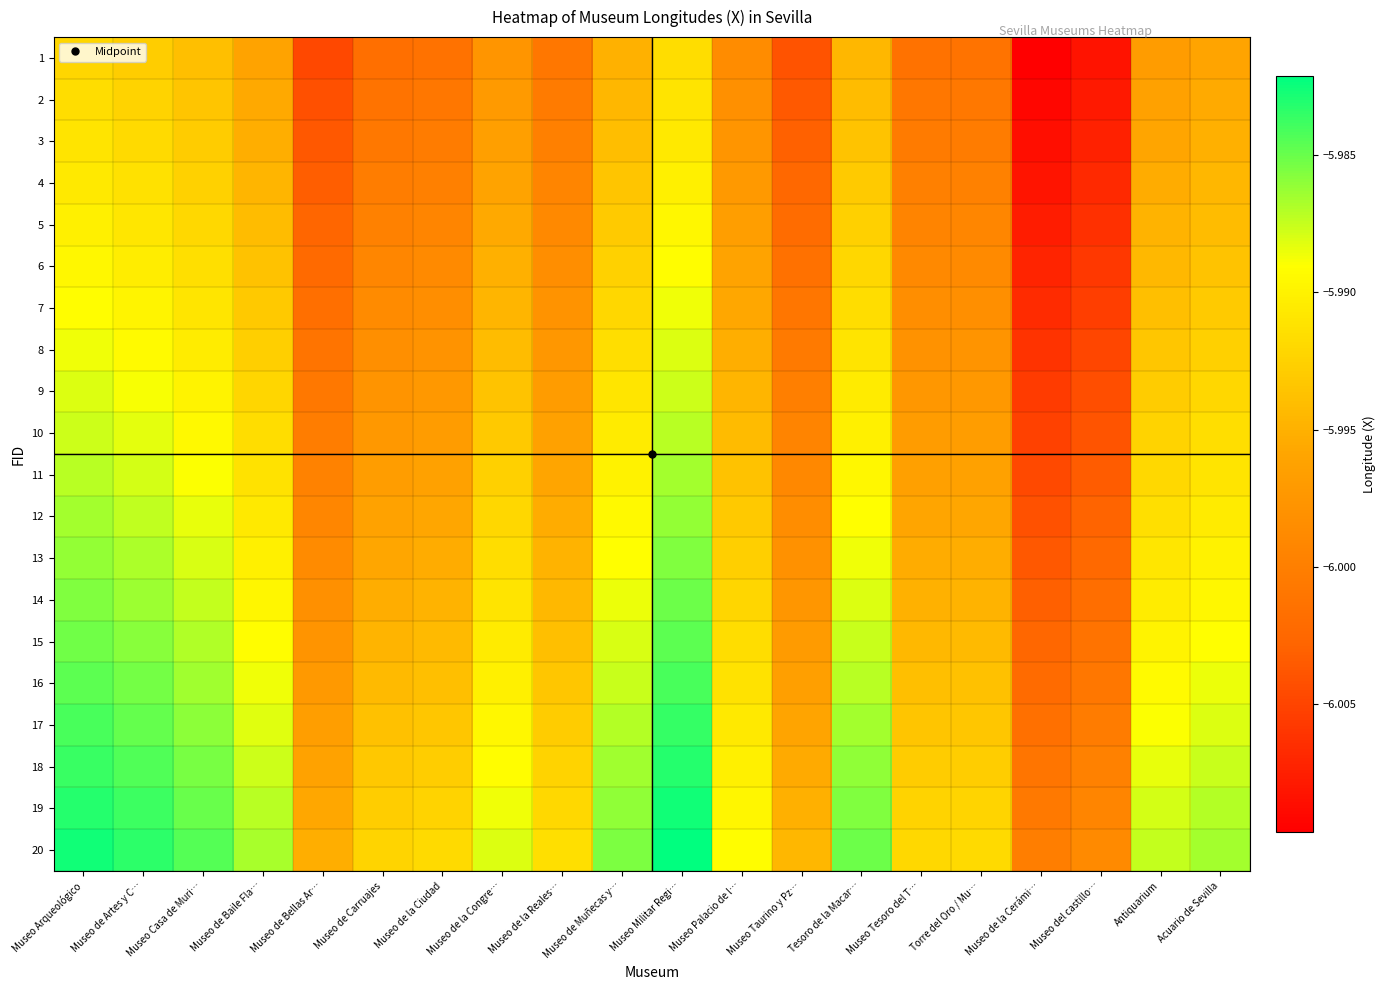

Reading left to right, what are all the values shown in this chart?

1: Museo Arqueológico=-6.0	Museo de Artes y C…=-6.0	Museo Casa de Muri…=-6.0	Museo de Baile Fla…=-6.0	Museo de Bellas Ar…=-6.0	Museo de Carruajes=-6.0	Museo de la Ciudad=-6.0	Museo de la Congre…=-6.0	Museo de la Reales…=-6.0	Museo de Muñecas y…=-6.0	Museo Militar Regi…=-6.0	Museo Palacio de l…=-6.0	Museo Taurino y Pz…=-6.0	Tesoro de la Macar…=-6.0	Museo Tesoro del T…=-6.0	Torre del Oro / Mu…=-6.0	Museo de la Cerámi…=-6.0	Museo del castillo…=-6.0	Antiquarium=-6.0	Acuario de Sevilla=-6.0
2: Museo Arqueológico=-6.0	Museo de Artes y C…=-6.0	Museo Casa de Muri…=-6.0	Museo de Baile Fla…=-6.0	Museo de Bellas Ar…=-6.0	Museo de Carruajes=-6.0	Museo de la Ciudad=-6.0	Museo de la Congre…=-6.0	Museo de la Reales…=-6.0	Museo de Muñecas y…=-6.0	Museo Militar Regi…=-6.0	Museo Palacio de l…=-6.0	Museo Taurino y Pz…=-6.0	Tesoro de la Macar…=-6.0	Museo Tesoro del T…=-6.0	Torre del Oro / Mu…=-6.0	Museo de la Cerámi…=-6.0	Museo del castillo…=-6.0	Antiquarium=-6.0	Acuario de Sevilla=-6.0
3: Museo Arqueológico=-6.0	Museo de Artes y C…=-6.0	Museo Casa de Muri…=-6.0	Museo de Baile Fla…=-6.0	Museo de Bellas Ar…=-6.0	Museo de Carruajes=-6.0	Museo de la Ciudad=-6.0	Museo de la Congre…=-6.0	Museo de la Reales…=-6.0	Museo de Muñecas y…=-6.0	Museo Militar Regi…=-6.0	Museo Palacio de l…=-6.0	Museo Taurino y Pz…=-6.0	Tesoro de la Macar…=-6.0	Museo Tesoro del T…=-6.0	Torre del Oro / Mu…=-6.0	Museo de la Cerámi…=-6.0	Museo del castillo…=-6.0	Antiquarium=-6.0	Acuario de Sevilla=-6.0
4: Museo Arqueológico=-6.0	Museo de Artes y C…=-6.0	Museo Casa de Muri…=-6.0	Museo de Baile Fla…=-6.0	Museo de Bellas Ar…=-6.0	Museo de Carruajes=-6.0	Museo de la Ciudad=-6.0	Museo de la Congre…=-6.0	Museo de la Reales…=-6.0	Museo de Muñecas y…=-6.0	Museo Militar Regi…=-6.0	Museo Palacio de l…=-6.0	Museo Taurino y Pz…=-6.0	Tesoro de la Macar…=-6.0	Museo Tesoro del T…=-6.0	Torre del Oro / Mu…=-6.0	Museo de la Cerámi…=-6.0	Museo del castillo…=-6.0	Antiquarium=-6.0	Acuario de Sevilla=-6.0
5: Museo Arqueológico=-6.0	Museo de Artes y C…=-6.0	Museo Casa de Muri…=-6.0	Museo de Baile Fla…=-6.0	Museo de Bellas Ar…=-6.0	Museo de Carruajes=-6.0	Museo de la Ciudad=-6.0	Museo de la Congre…=-6.0	Museo de la Reales…=-6.0	Museo de Muñecas y…=-6.0	Museo Militar Regi…=-6.0	Museo Palacio de l…=-6.0	Museo Taurino y Pz…=-6.0	Tesoro de la Macar…=-6.0	Museo Tesoro del T…=-6.0	Torre del Oro / Mu…=-6.0	Museo de la Cerámi…=-6.0	Museo del castillo…=-6.0	Antiquarium=-6.0	Acuario de Sevilla=-6.0
6: Museo Arqueológico=-6.0	Museo de Artes y C…=-6.0	Museo Casa de Muri…=-6.0	Museo de Baile Fla…=-6.0	Museo de Bellas Ar…=-6.0	Museo de Carruajes=-6.0	Museo de la Ciudad=-6.0	Museo de la Congre…=-6.0	Museo de la Reales…=-6.0	Museo de Muñecas y…=-6.0	Museo Militar Regi…=-6.0	Museo Palacio de l…=-6.0	Museo Taurino y Pz…=-6.0	Tesoro de la Macar…=-6.0	Museo Tesoro del T…=-6.0	Torre del Oro / Mu…=-6.0	Museo de la Cerámi…=-6.0	Museo del castillo…=-6.0	Antiquarium=-6.0	Acuario de Sevilla=-6.0
7: Museo Arqueológico=-6.0	Museo de Artes y C…=-6.0	Museo Casa de Muri…=-6.0	Museo de Baile Fla…=-6.0	Museo de Bellas Ar…=-6.0	Museo de Carruajes=-6.0	Museo de la Ciudad=-6.0	Museo de la Congre…=-6.0	Museo de la Reales…=-6.0	Museo de Muñecas y…=-6.0	Museo Militar Regi…=-6.0	Museo Palacio de l…=-6.0	Museo Taurino y Pz…=-6.0	Tesoro de la Macar…=-6.0	Museo Tesoro del T…=-6.0	Torre del Oro / Mu…=-6.0	Museo de la Cerámi…=-6.0	Museo del castillo…=-6.0	Antiquarium=-6.0	Acuario de Sevilla=-6.0
8: Museo Arqueológico=-6.0	Museo de Artes y C…=-6.0	Museo Casa de Muri…=-6.0	Museo de Baile Fla…=-6.0	Museo de Bellas Ar…=-6.0	Museo de Carruajes=-6.0	Museo de la Ciudad=-6.0	Museo de la Congre…=-6.0	Museo de la Reales…=-6.0	Museo de Muñecas y…=-6.0	Museo Militar Regi…=-6.0	Museo Palacio de l…=-6.0	Museo Taurino y Pz…=-6.0	Tesoro de la Macar…=-6.0	Museo Tesoro del T…=-6.0	Torre del Oro / Mu…=-6.0	Museo de la Cerámi…=-6.0	Museo del castillo…=-6.0	Antiquarium=-6.0	Acuario de Sevilla=-6.0
9: Museo Arqueológico=-6.0	Museo de Artes y C…=-6.0	Museo Casa de Muri…=-6.0	Museo de Baile Fla…=-6.0	Museo de Bellas Ar…=-6.0	Museo de Carruajes=-6.0	Museo de la Ciudad=-6.0	Museo de la Congre…=-6.0	Museo de la Reales…=-6.0	Museo de Muñecas y…=-6.0	Museo Militar Regi…=-6.0	Museo Palacio de l…=-6.0	Museo Taurino y Pz…=-6.0	Tesoro de la Macar…=-6.0	Museo Tesoro del T…=-6.0	Torre del Oro / Mu…=-6.0	Museo de la Cerámi…=-6.0	Museo del castillo…=-6.0	Antiquarium=-6.0	Acuario de Sevilla=-6.0
10: Museo Arqueológico=-6.0	Museo de Artes y C…=-6.0	Museo Casa de Muri…=-6.0	Museo de Baile Fla…=-6.0	Museo de Bellas Ar…=-6.0	Museo de Carruajes=-6.0	Museo de la Ciudad=-6.0	Museo de la Congre…=-6.0	Museo de la Reales…=-6.0	Museo de Muñecas y…=-6.0	Museo Militar Regi…=-6.0	Museo Palacio de l…=-6.0	Museo Taurino y Pz…=-6.0	Tesoro de la Macar…=-6.0	Museo Tesoro del T…=-6.0	Torre del Oro / Mu…=-6.0	Museo de la Cerámi…=-6.0	Museo del castillo…=-6.0	Antiquarium=-6.0	Acuario de Sevilla=-6.0
11: Museo Arqueológico=-6.0	Museo de Artes y C…=-6.0	Museo Casa de Muri…=-6.0	Museo de Baile Fla…=-6.0	Museo de Bellas Ar…=-6.0	Museo de Carruajes=-6.0	Museo de la Ciudad=-6.0	Museo de la Congre…=-6.0	Museo de la Reales…=-6.0	Museo de Muñecas y…=-6.0	Museo Militar Regi…=-6.0	Museo Palacio de l…=-6.0	Museo Taurino y Pz…=-6.0	Tesoro de la Macar…=-6.0	Museo Tesoro del T…=-6.0	Torre del Oro / Mu…=-6.0	Museo de la Cerámi…=-6.0	Museo del castillo…=-6.0	Antiquarium=-6.0	Acuario de Sevilla=-6.0
12: Museo Arqueológico=-6.0	Museo de Artes y C…=-6.0	Museo Casa de Muri…=-6.0	Museo de Baile Fla…=-6.0	Museo de Bellas Ar…=-6.0	Museo de Carruajes=-6.0	Museo de la Ciudad=-6.0	Museo de la Congre…=-6.0	Museo de la Reales…=-6.0	Museo de Muñecas y…=-6.0	Museo Militar Regi…=-6.0	Museo Palacio de l…=-6.0	Museo Taurino y Pz…=-6.0	Tesoro de la Macar…=-6.0	Museo Tesoro del T…=-6.0	Torre del Oro / Mu…=-6.0	Museo de la Cerámi…=-6.0	Museo del castillo…=-6.0	Antiquarium=-6.0	Acuario de Sevilla=-6.0
13: Museo Arqueológico=-6.0	Museo de Artes y C…=-6.0	Museo Casa de Muri…=-6.0	Museo de Baile Fla…=-6.0	Museo de Bellas Ar…=-6.0	Museo de Carruajes=-6.0	Museo de la Ciudad=-6.0	Museo de la Congre…=-6.0	Museo de la Reales…=-6.0	Museo de Muñecas y…=-6.0	Museo Militar Regi…=-6.0	Museo Palacio de l…=-6.0	Museo Taurino y Pz…=-6.0	Tesoro de la Macar…=-6.0	Museo Tesoro del T…=-6.0	Torre del Oro / Mu…=-6.0	Museo de la Cerámi…=-6.0	Museo del castillo…=-6.0	Antiquarium=-6.0	Acuario de Sevilla=-6.0
14: Museo Arqueológico=-6.0	Museo de Artes y C…=-6.0	Museo Casa de Muri…=-6.0	Museo de Baile Fla…=-6.0	Museo de Bellas Ar…=-6.0	Museo de Carruajes=-6.0	Museo de la Ciudad=-6.0	Museo de la Congre…=-6.0	Museo de la Reales…=-6.0	Museo de Muñecas y…=-6.0	Museo Militar Regi…=-6.0	Museo Palacio de l…=-6.0	Museo Taurino y Pz…=-6.0	Tesoro de la Macar…=-6.0	Museo Tesoro del T…=-6.0	Torre del Oro / Mu…=-6.0	Museo de la Cerámi…=-6.0	Museo del castillo…=-6.0	Antiquarium=-6.0	Acuario de Sevilla=-6.0
15: Museo Arqueológico=-6.0	Museo de Artes y C…=-6.0	Museo Casa de Muri…=-6.0	Museo de Baile Fla…=-6.0	Museo de Bellas Ar…=-6.0	Museo de Carruajes=-6.0	Museo de la Ciudad=-6.0	Museo de la Congre…=-6.0	Museo de la Reales…=-6.0	Museo de Muñecas y…=-6.0	Museo Militar Regi…=-6.0	Museo Palacio de l…=-6.0	Museo Taurino y Pz…=-6.0	Tesoro de la Macar…=-6.0	Museo Tesoro del T…=-6.0	Torre del Oro / Mu…=-6.0	Museo de la Cerámi…=-6.0	Museo del castillo…=-6.0	Antiquarium=-6.0	Acuario de Sevilla=-6.0
16: Museo Arqueológico=-6.0	Museo de Artes y C…=-6.0	Museo Casa de Muri…=-6.0	Museo de Baile Fla…=-6.0	Museo de Bellas Ar…=-6.0	Museo de Carruajes=-6.0	Museo de la Ciudad=-6.0	Museo de la Congre…=-6.0	Museo de la Reales…=-6.0	Museo de Muñecas y…=-6.0	Museo Militar Regi…=-6.0	Museo Palacio de l…=-6.0	Museo Taurino y Pz…=-6.0	Tesoro de la Macar…=-6.0	Museo Tesoro del T…=-6.0	Torre del Oro / Mu…=-6.0	Museo de la Cerámi…=-6.0	Museo del castillo…=-6.0	Antiquarium=-6.0	Acuario de Sevilla=-6.0
17: Museo Arqueológico=-6.0	Museo de Artes y C…=-6.0	Museo Casa de Muri…=-6.0	Museo de Baile Fla…=-6.0	Museo de Bellas Ar…=-6.0	Museo de Carruajes=-6.0	Museo de la Ciudad=-6.0	Museo de la Congre…=-6.0	Museo de la Reales…=-6.0	Museo de Muñecas y…=-6.0	Museo Militar Regi…=-6.0	Museo Palacio de l…=-6.0	Museo Taurino y Pz…=-6.0	Tesoro de la Macar…=-6.0	Museo Tesoro del T…=-6.0	Torre del Oro / Mu…=-6.0	Museo de la Cerámi…=-6.0	Museo del castillo…=-6.0	Antiquarium=-6.0	Acuario de Sevilla=-6.0
18: Museo Arqueológico=-6.0	Museo de Artes y C…=-6.0	Museo Casa de Muri…=-6.0	Museo de Baile Fla…=-6.0	Museo de Bellas Ar…=-6.0	Museo de Carruajes=-6.0	Museo de la Ciudad=-6.0	Museo de la Congre…=-6.0	Museo de la Reales…=-6.0	Museo de Muñecas y…=-6.0	Museo Militar Regi…=-6.0	Museo Palacio de l…=-6.0	Museo Taurino y Pz…=-6.0	Tesoro de la Macar…=-6.0	Museo Tesoro del T…=-6.0	Torre del Oro / Mu…=-6.0	Museo de la Cerámi…=-6.0	Museo del castillo…=-6.0	Antiquarium=-6.0	Acuario de Sevilla=-6.0
19: Museo Arqueológico=-6.0	Museo de Artes y C…=-6.0	Museo Casa de Muri…=-6.0	Museo de Baile Fla…=-6.0	Museo de Bellas Ar…=-6.0	Museo de Carruajes=-6.0	Museo de la Ciudad=-6.0	Museo de la Congre…=-6.0	Museo de la Reales…=-6.0	Museo de Muñecas y…=-6.0	Museo Militar Regi…=-6.0	Museo Palacio de l…=-6.0	Museo Taurino y Pz…=-6.0	Tesoro de la Macar…=-6.0	Museo Tesoro del T…=-6.0	Torre del Oro / Mu…=-6.0	Museo de la Cerámi…=-6.0	Museo del castillo…=-6.0	Antiquarium=-6.0	Acuario de Sevilla=-6.0
20: Museo Arqueológico=-6.0	Museo de Artes y C…=-6.0	Museo Casa de Muri…=-6.0	Museo de Baile Fla…=-6.0	Museo de Bellas Ar…=-6.0	Museo de Carruajes=-6.0	Museo de la Ciudad=-6.0	Museo de la Congre…=-6.0	Museo de la Reales…=-6.0	Museo de Muñecas y…=-6.0	Museo Militar Regi…=-6.0	Museo Palacio de l…=-6.0	Museo Taurino y Pz…=-6.0	Tesoro de la Macar…=-6.0	Museo Tesoro del T…=-6.0	Torre del Oro / Mu…=-6.0	Museo de la Cerámi…=-6.0	Museo del castillo…=-6.0	Antiquarium=-6.0	Acuario de Sevilla=-6.0